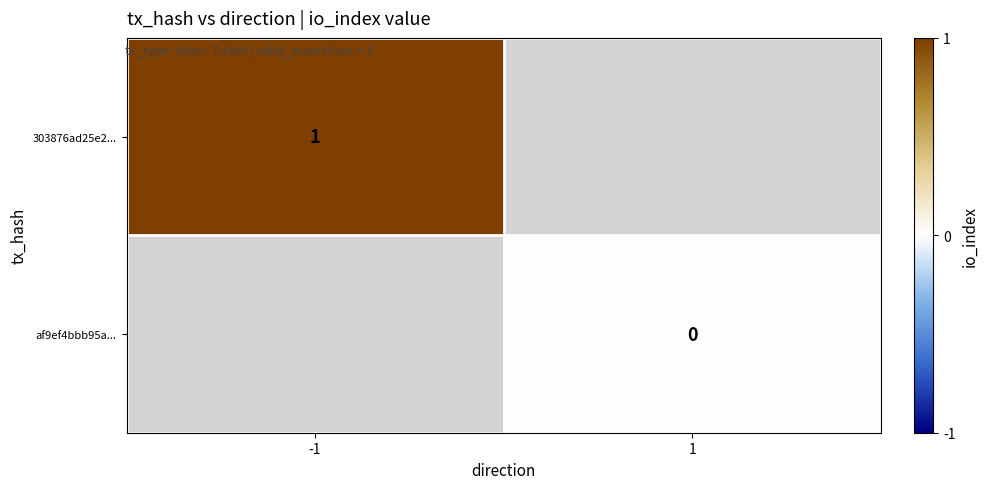

The value of 303876ad25e2... at -1 is 1. True or false?

True